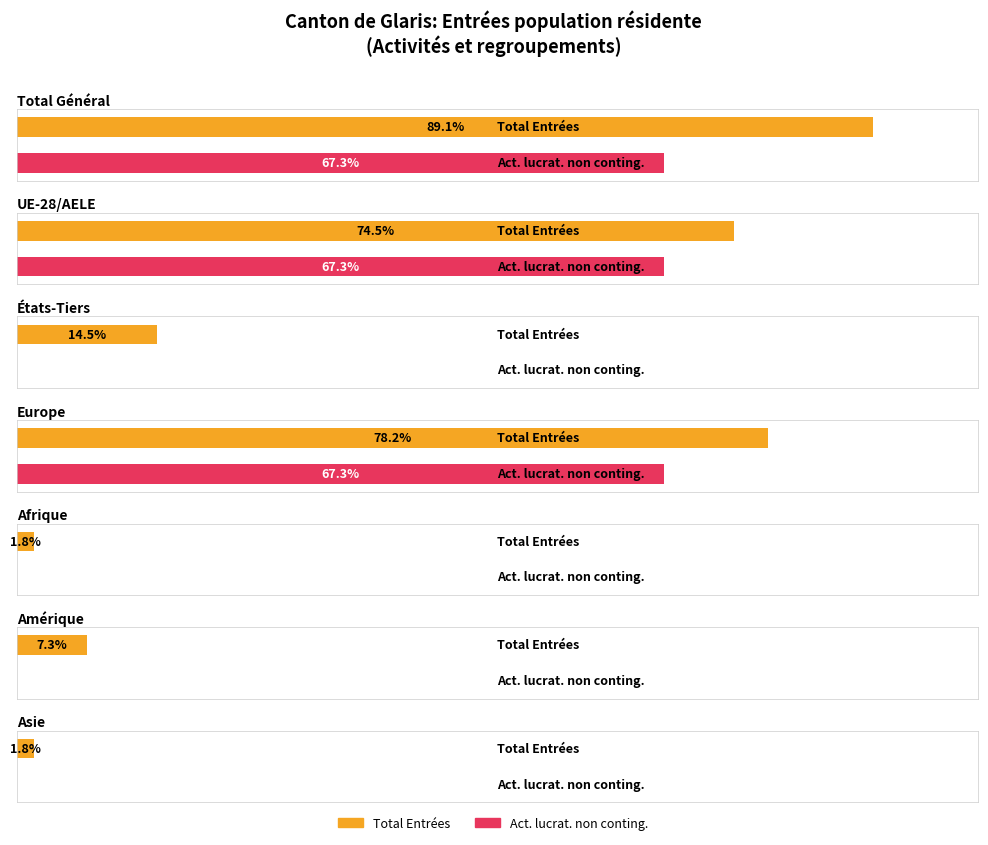

The Activité lucrative contingentée series shows -2 at Afrique. True or false?

False